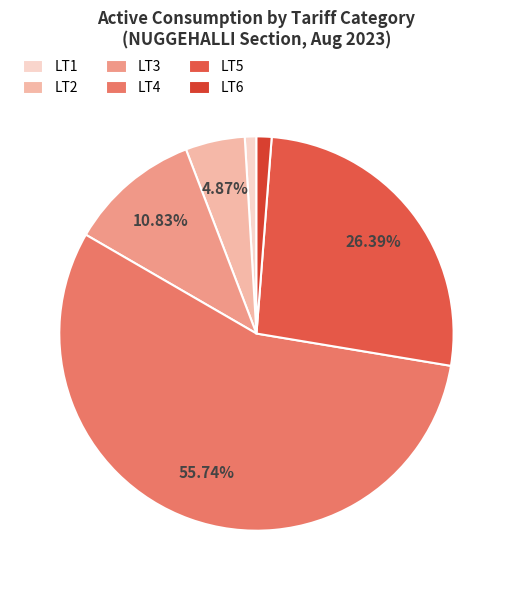

Is LT2 the majority of the pie?

No